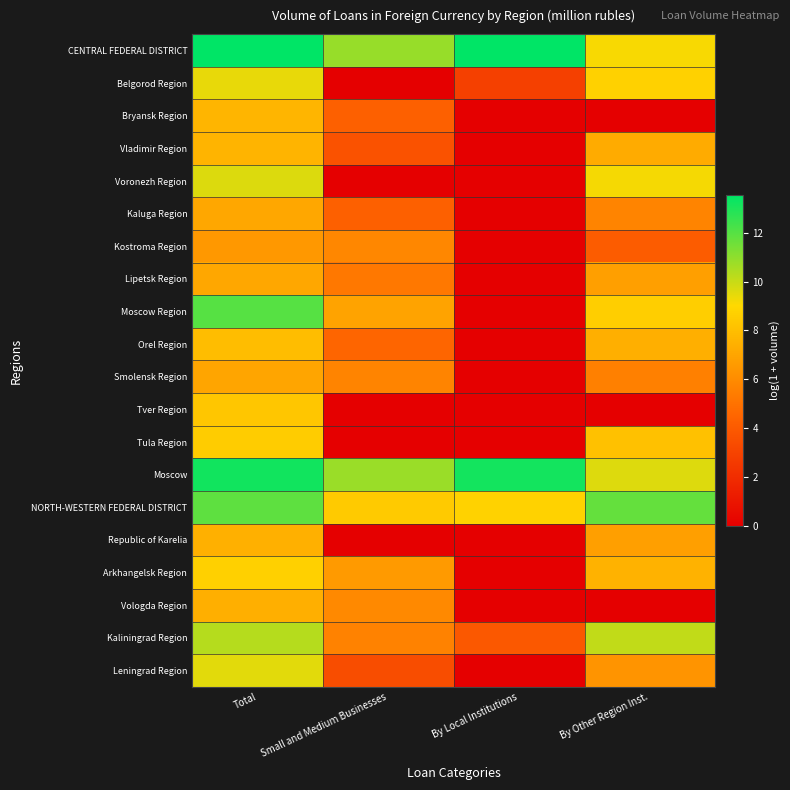

At which category does the chart reach its peak across all series?

Total